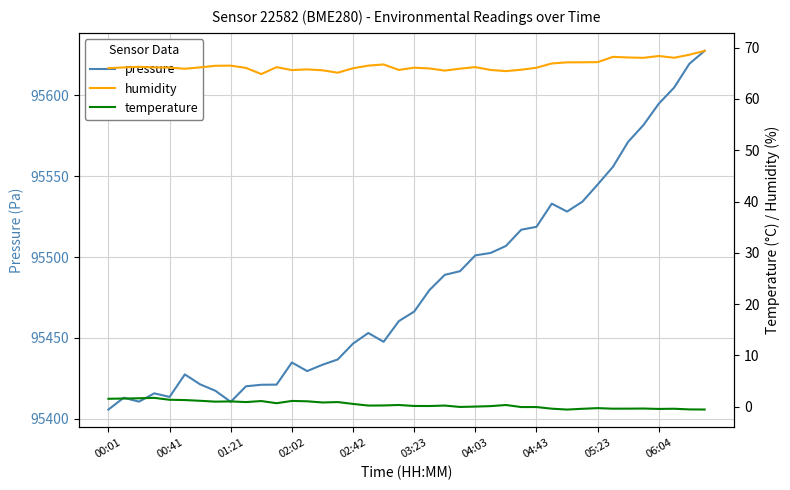

At which category is the sum across all series the highest?

39